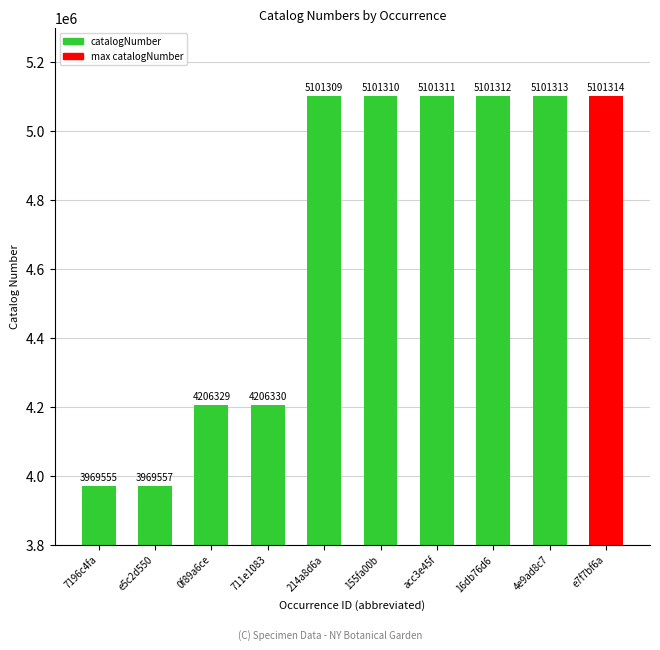

What is the approximate value at e7f7bf6a?

5101314